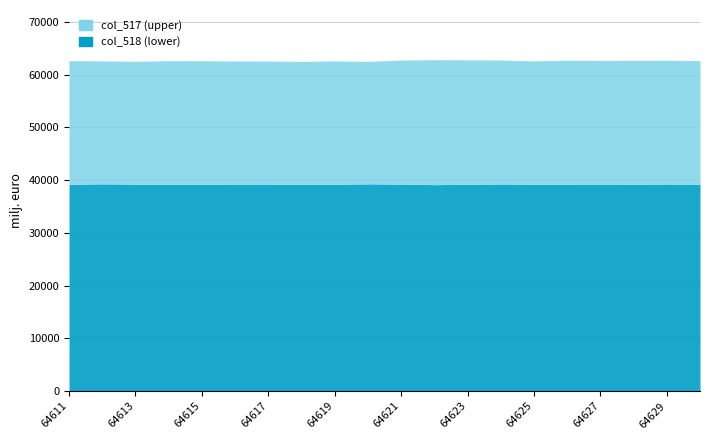

Which series changed the most between 64619 and 64628?

col_517